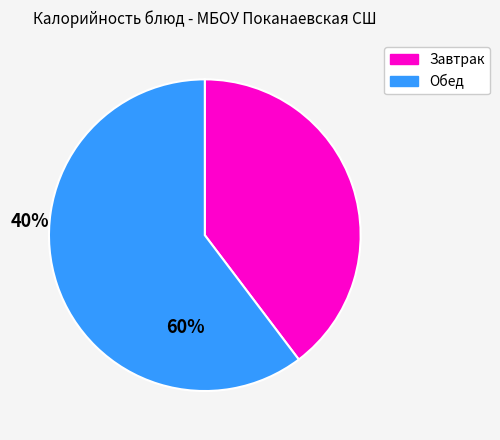

Is there a majority slice in this chart?

Yes